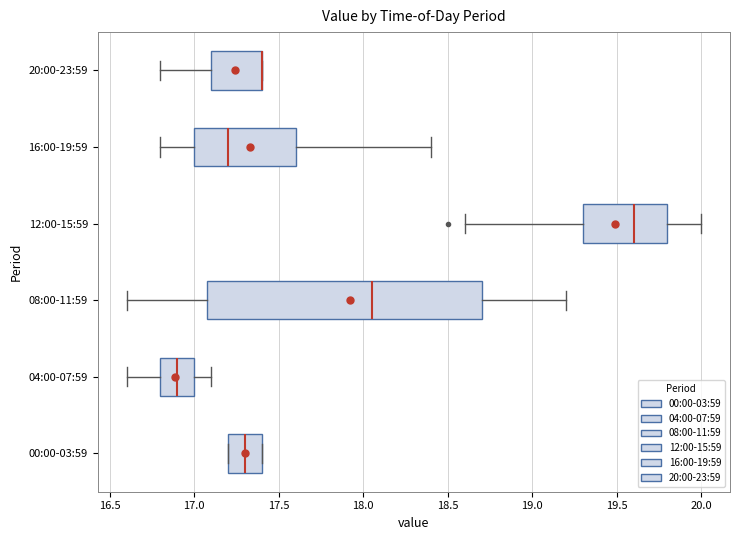

Where is the left edge of the box for 16:00-19:59 on the x-axis? The values are not printed on the chart, so give them approximately, as read against the axis.

17.00